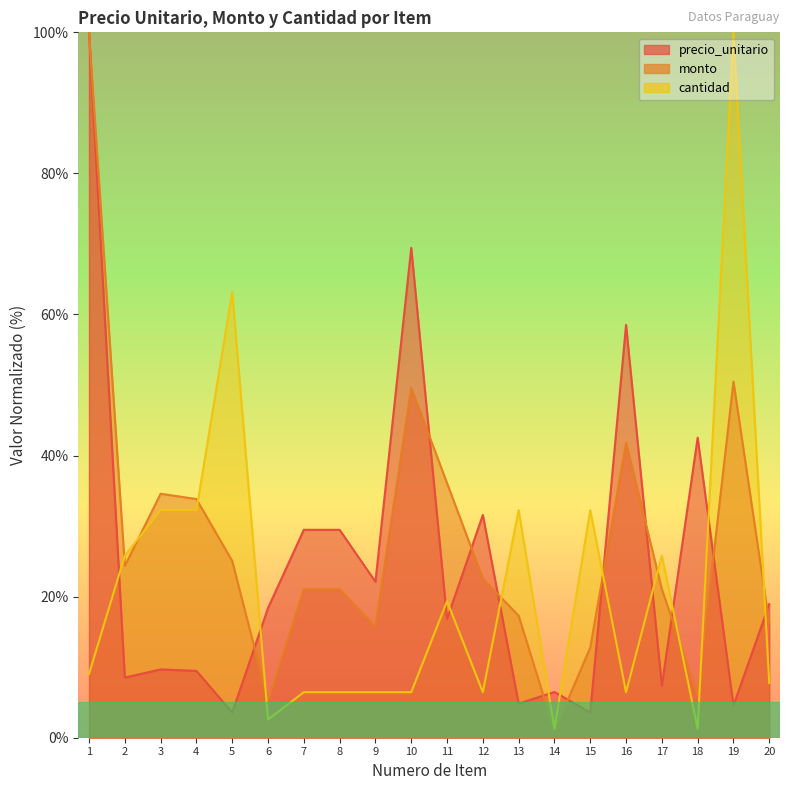

Rank the series at 16 from highest to lowest value.

precio_unitario, monto, cantidad